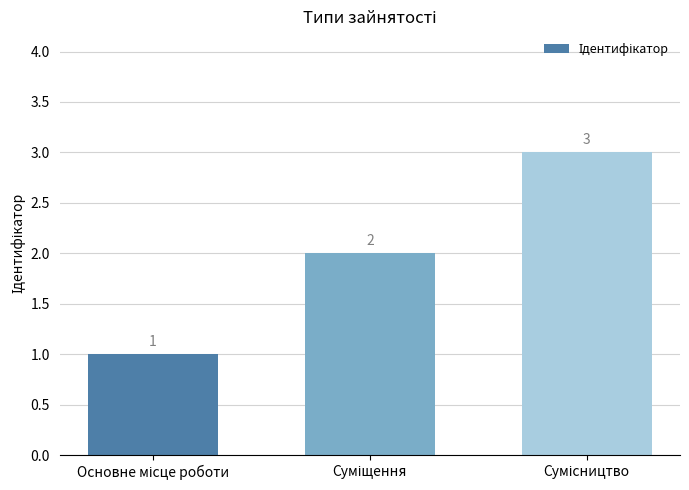

How many data points does each series have?

3